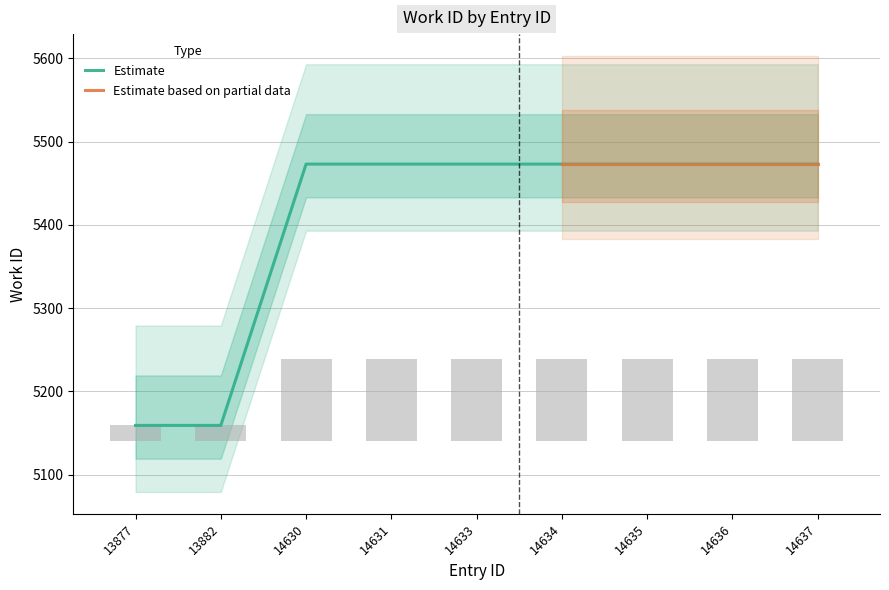

Is it true that Estimate equals 9538 at 14635?

False